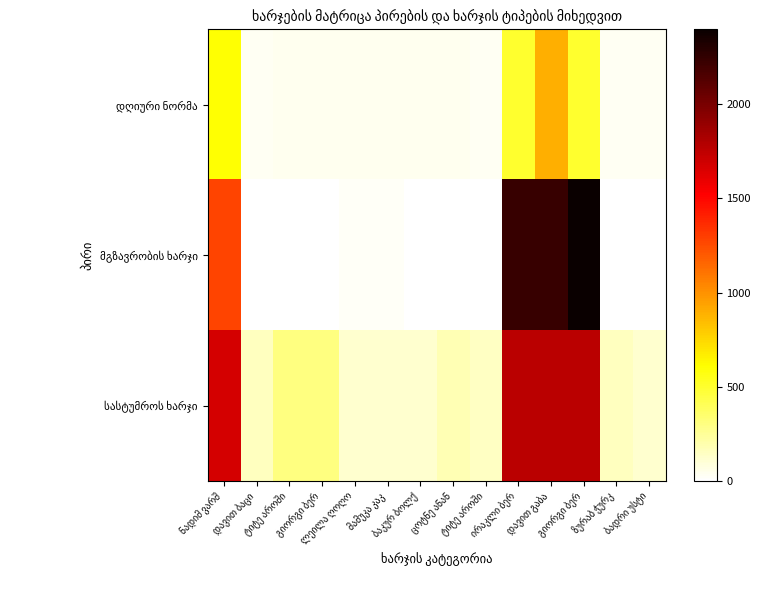

How many data points does each series have?

14